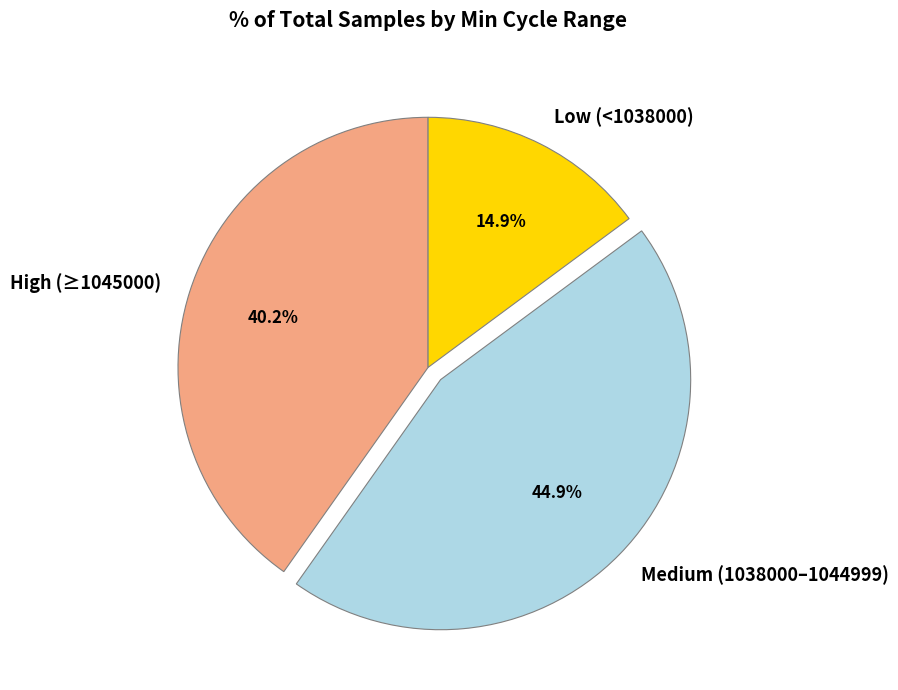

Is there any slice that represents more than half of the pie?

No